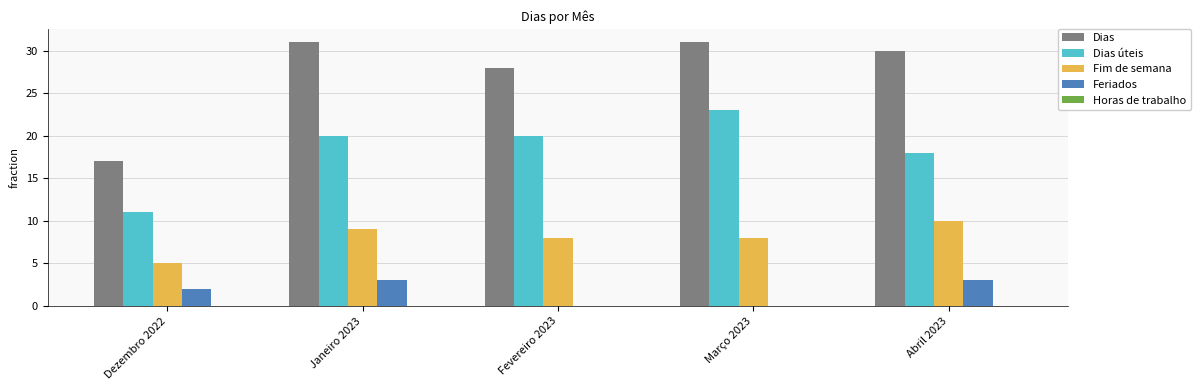

What is the maximum value for Dias?

31